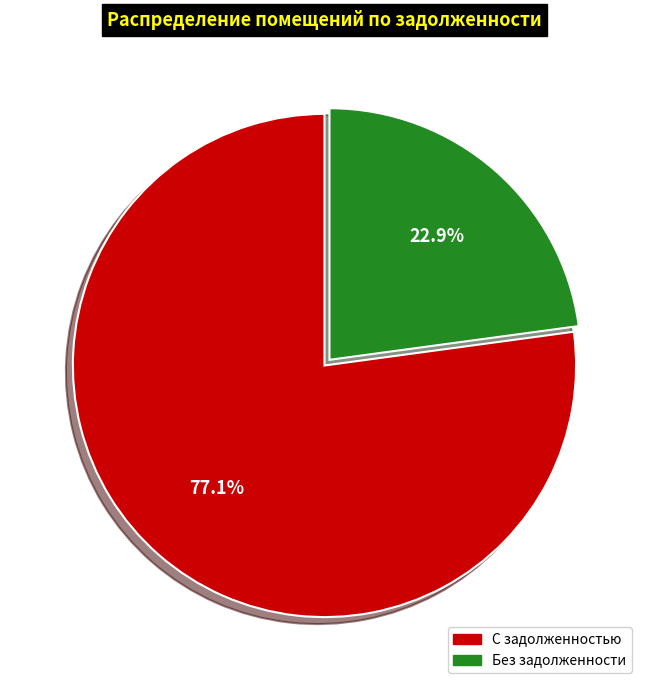

How many segments does this pie chart have?

2